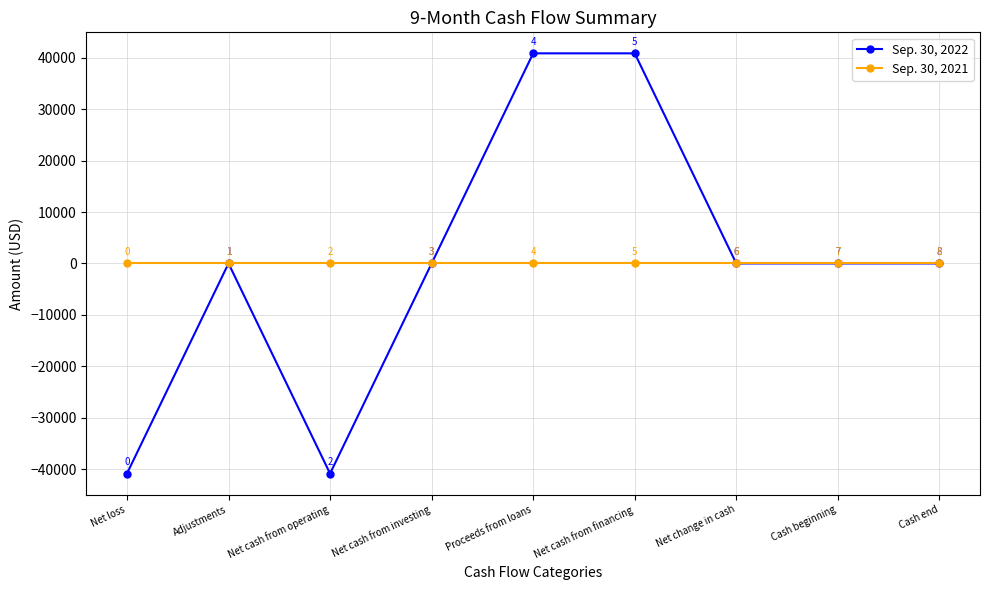

Is this an area chart (filled region under the line)?

No